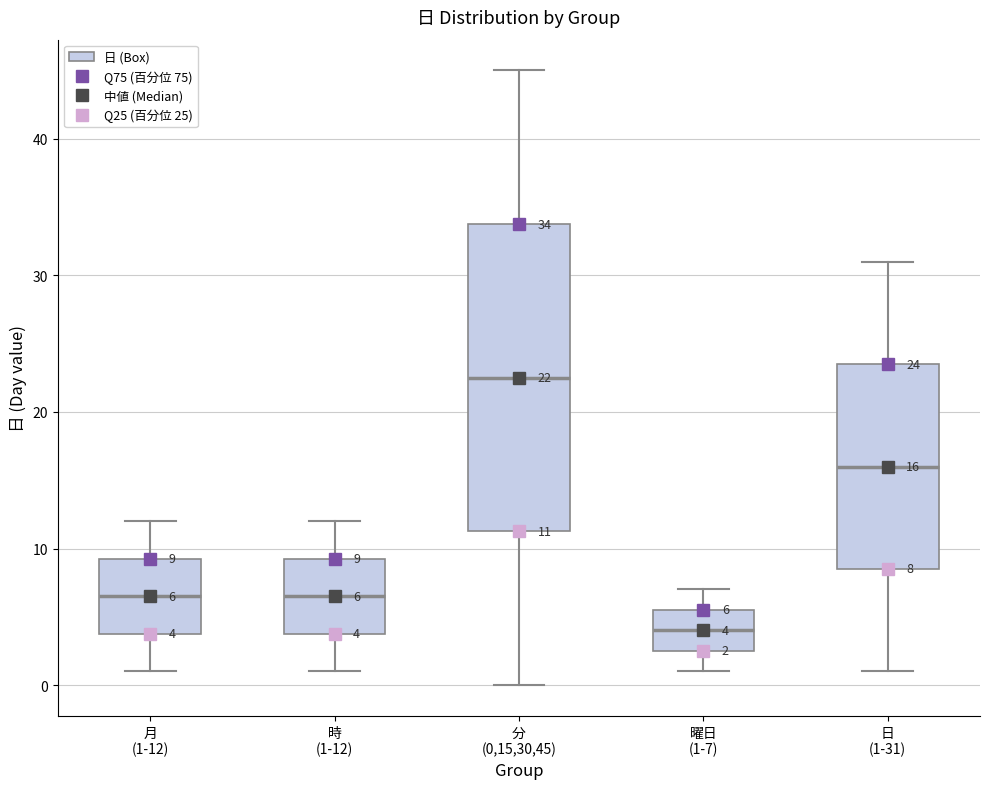

Which box has the highest median line?

分 (0,15,30,45)